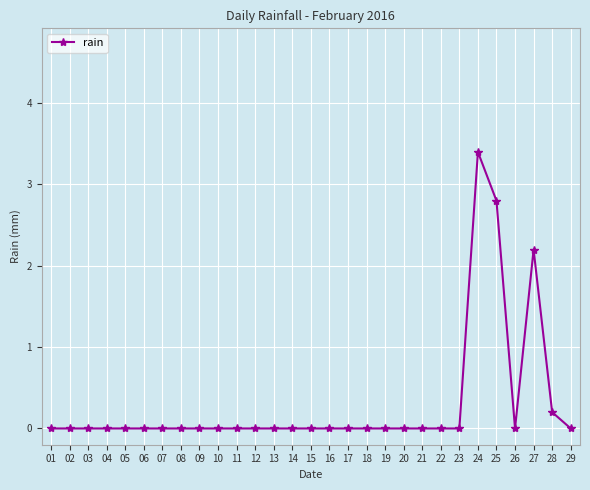

Reading left to right, what are all the values shown in this chart?

0.0	0.0	0.0	0.0	0.0	0.0	0.0	0.0	0.0	0.0	0.0	0.0	0.0	0.0	0.0	0.0	0.0	0.0	0.0	0.0	0.0	0.0	0.0	3.4	2.8	0.0	2.2	0.2	0.0